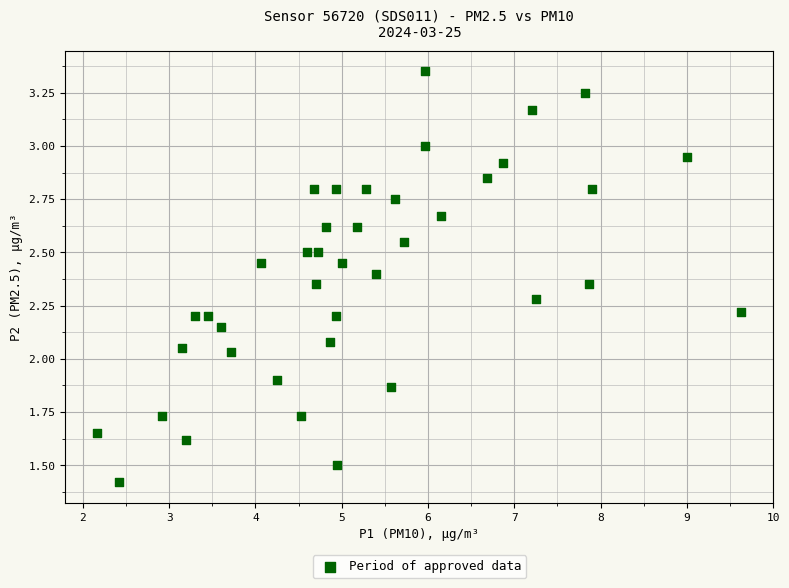

What is the range of X values (max minus min)?

7.5